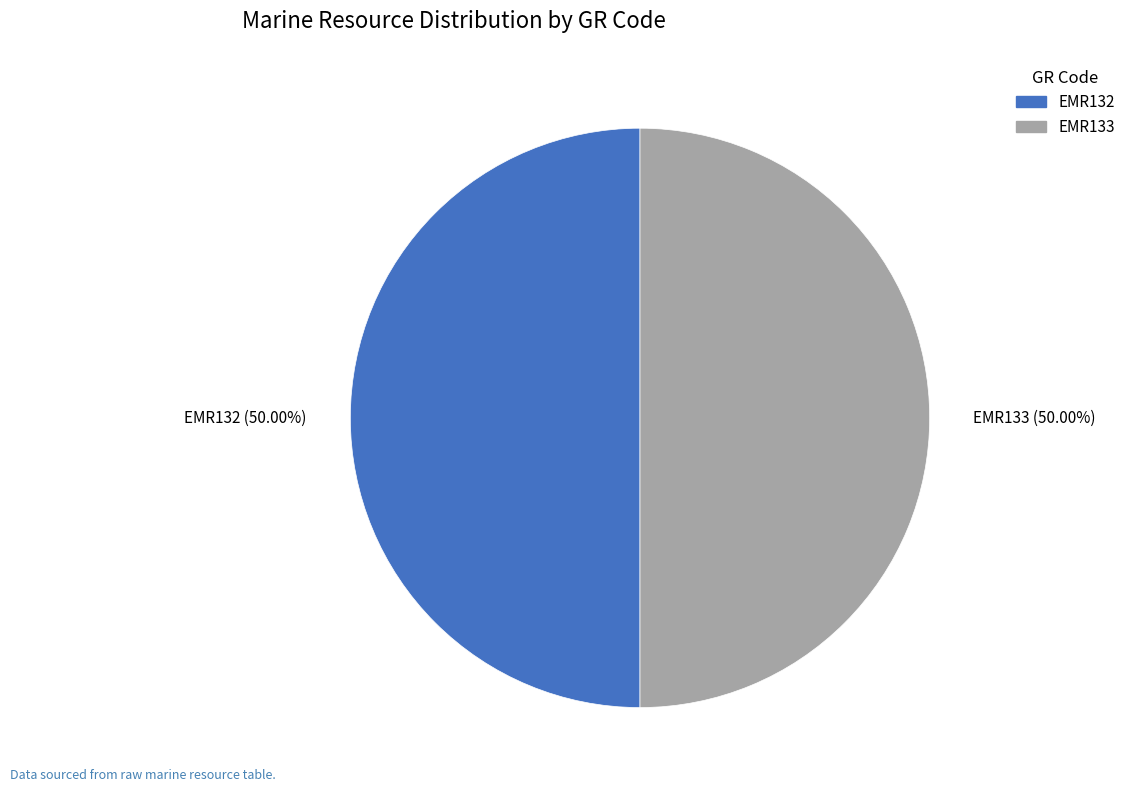

Count the number of slices in the pie.

2